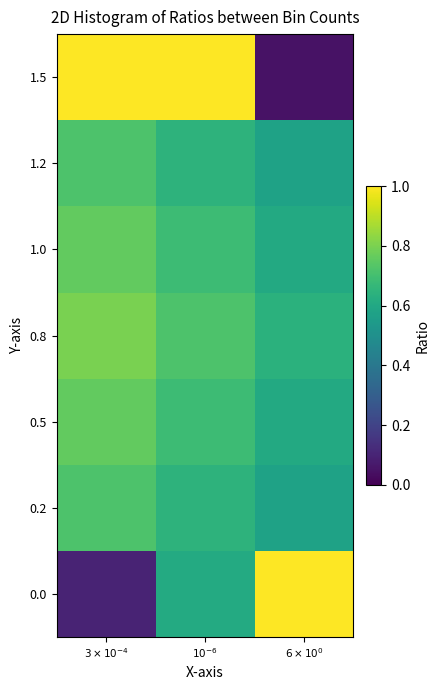

Between $3 \times 10^{-4}$ and $10^{-6}$, which is larger?

$10^{-6}$